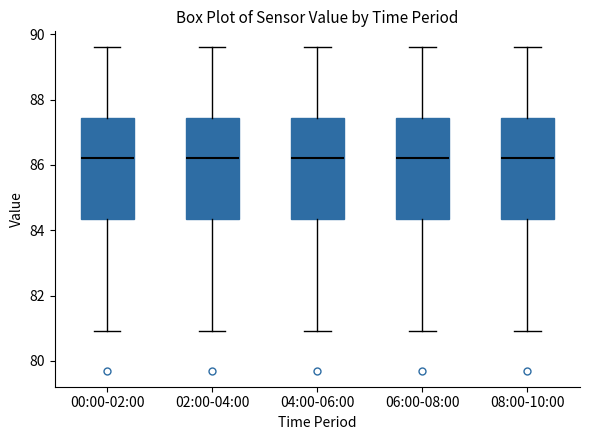

Reading left to right, read every box against the y-axis: the position of its median line, the range the box covers, and the ends of its whiskers. The values are not printed on the chart, so give them approximately, as read against the axis.

00:00-02:00: median 86.2, box 84.4 to 87.4, whiskers 81.0 to 89.6
02:00-04:00: median 86.2, box 84.4 to 87.4, whiskers 81.0 to 89.6
04:00-06:00: median 86.2, box 84.4 to 87.4, whiskers 81.0 to 89.6
06:00-08:00: median 86.2, box 84.4 to 87.4, whiskers 81.0 to 89.6
08:00-10:00: median 86.2, box 84.4 to 87.4, whiskers 81.0 to 89.6